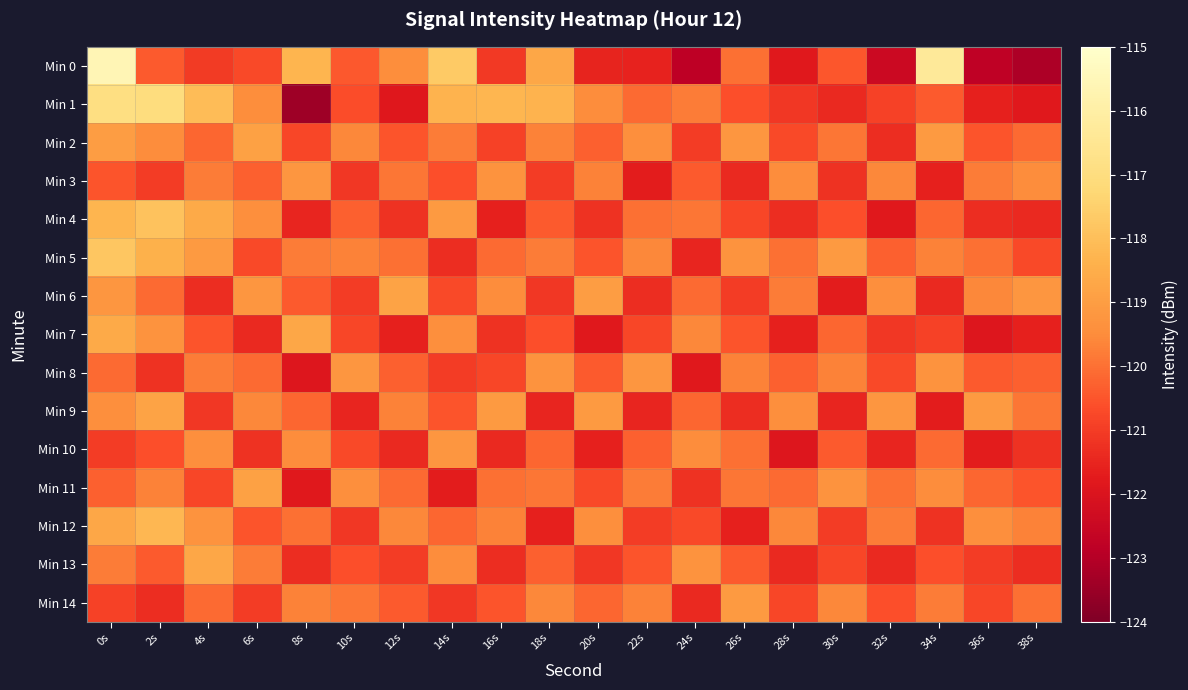

List the series in order of their peak value, lowest first.

Min 3, Min 8, Min 10, Min 14, Min 2, Min 11, Min 6, Min 9, Min 13, Min 7, Min 12, Min 4, Min 5, Min 1, Min 0